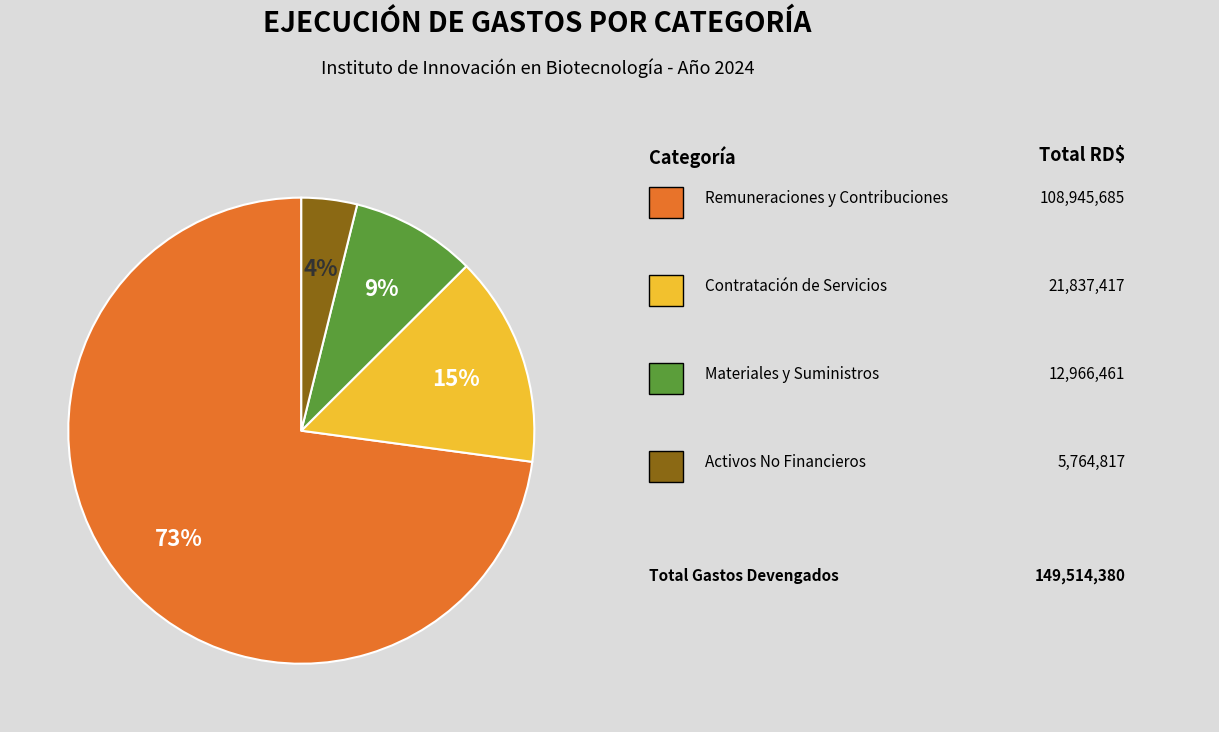

To the nearest percent, what is the average slice percentage?

25%